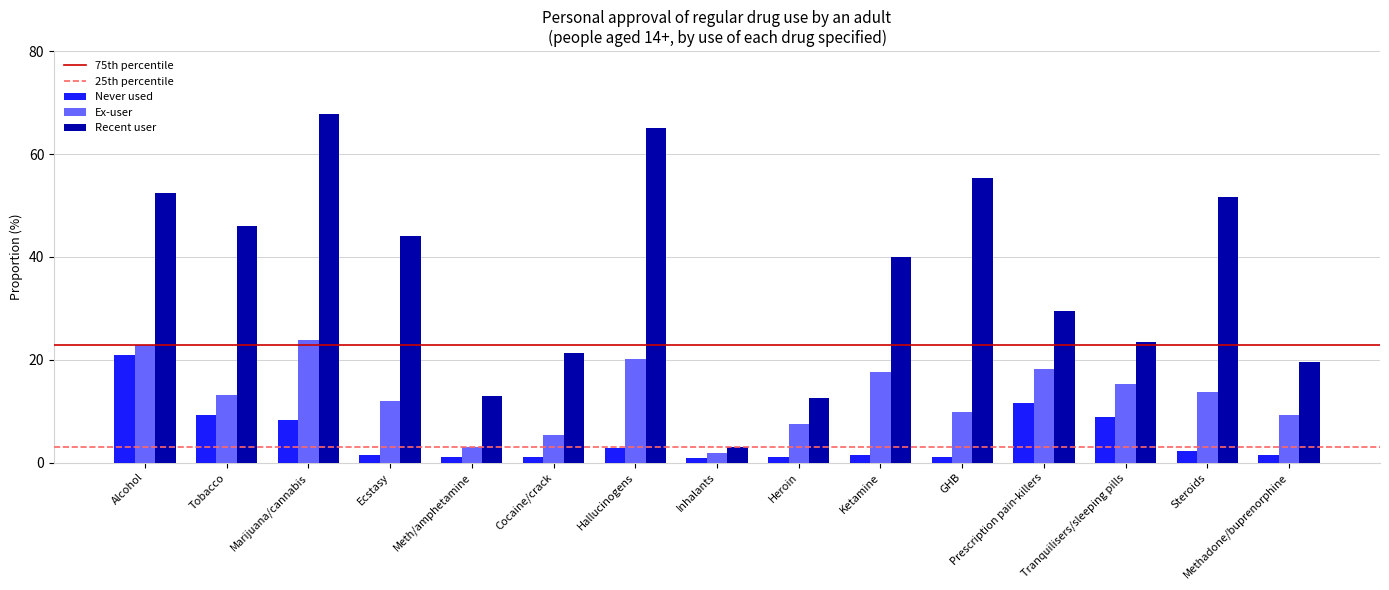

Read the Never used value at Tobacco.

9.3